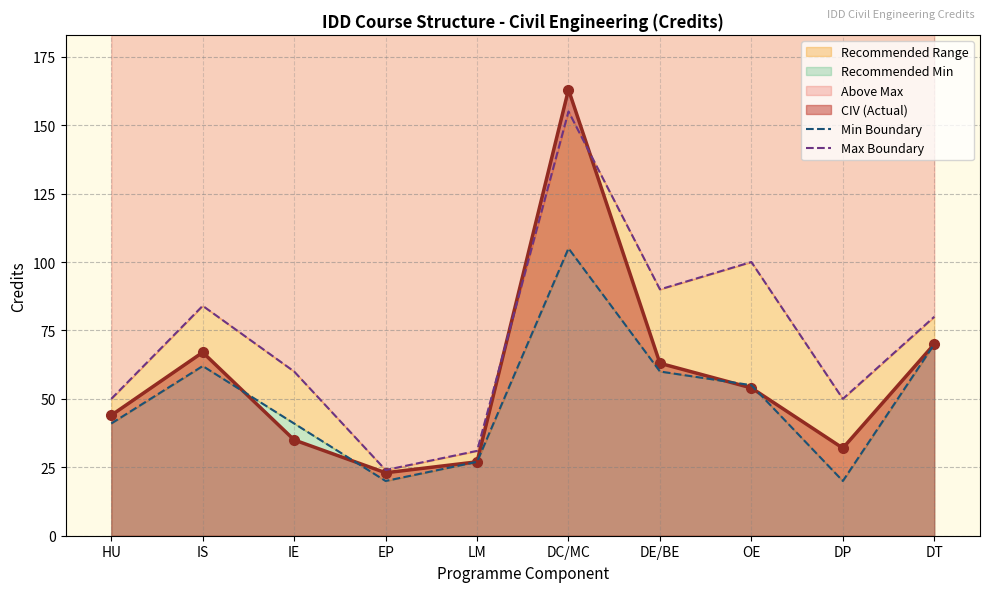

What is the label of the 2nd point from the left?

IS